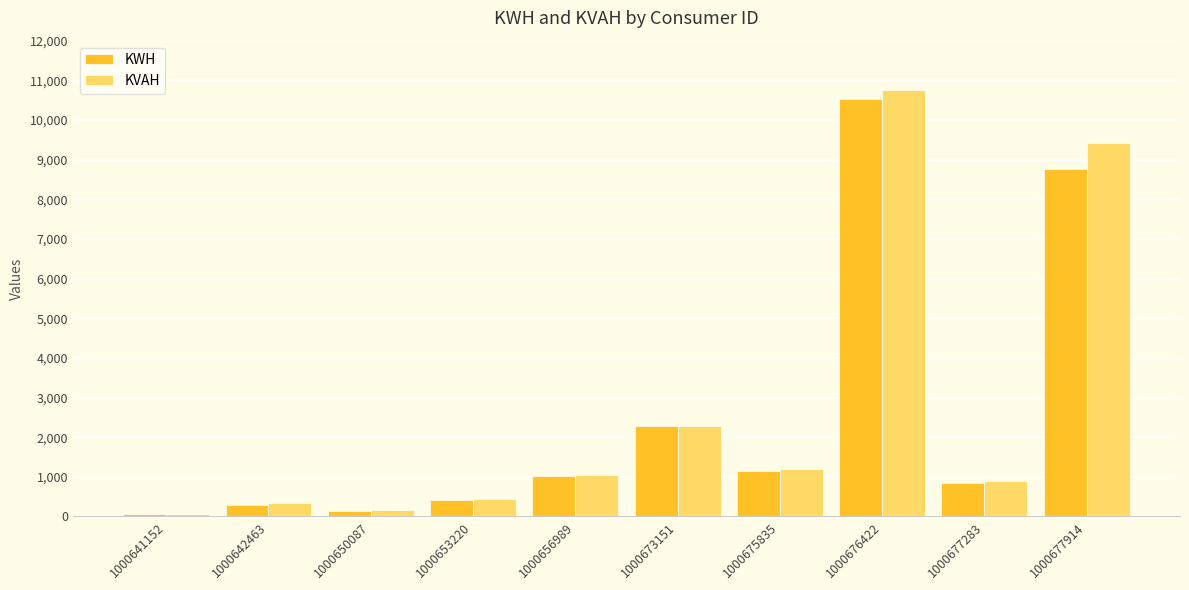

Count the number of data series in this chart.

2